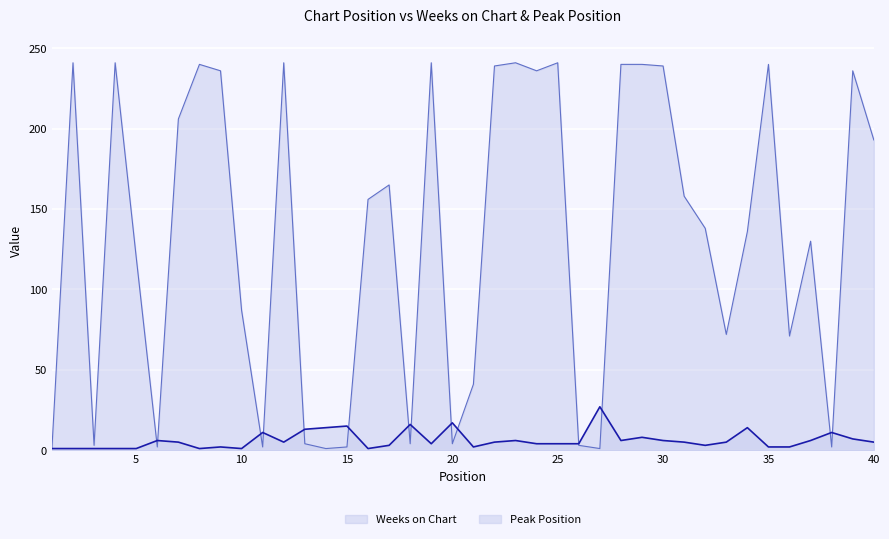

The Weeks on Chart series shows 206 at 7. True or false?

True